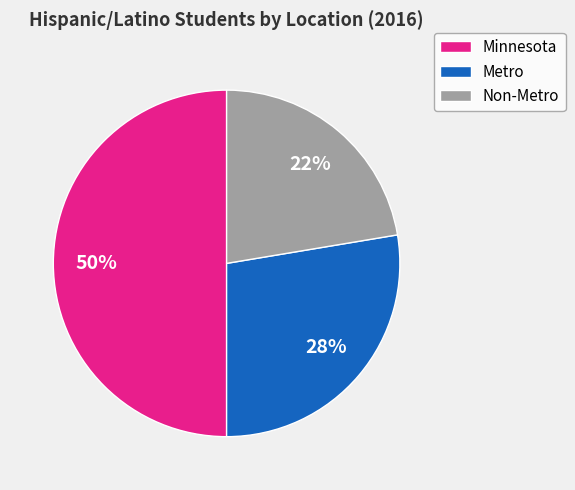

Does Non-Metro account for over 50% of the chart?

No